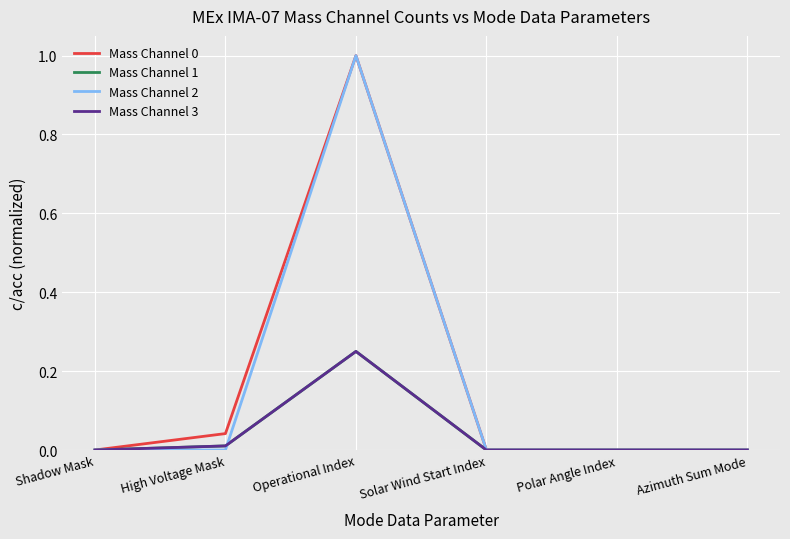

True or false: Mass Channel 0 and Mass Channel 1 cross at least once.

False